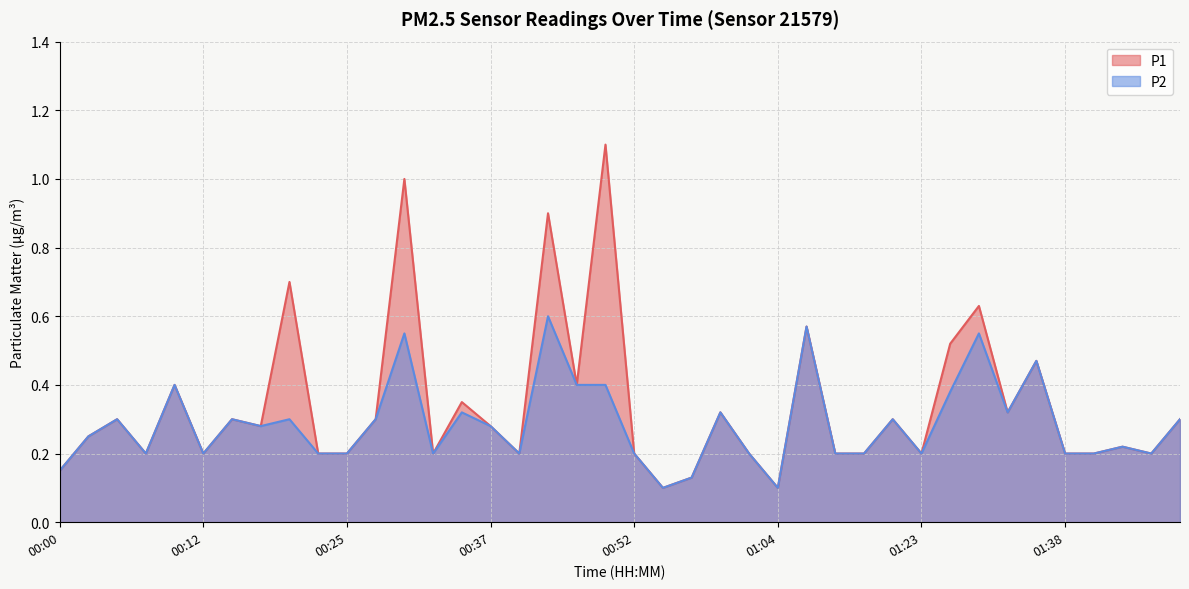

What is the label of the 6th point from the left?

00:12